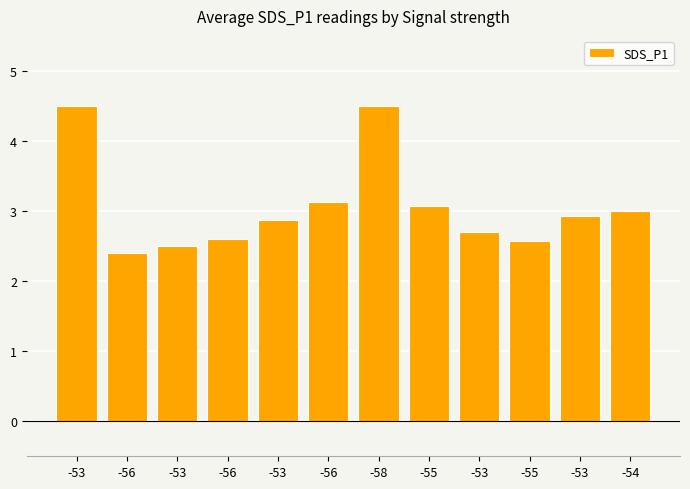

What is the value of the 6th bar from the left?

2.4